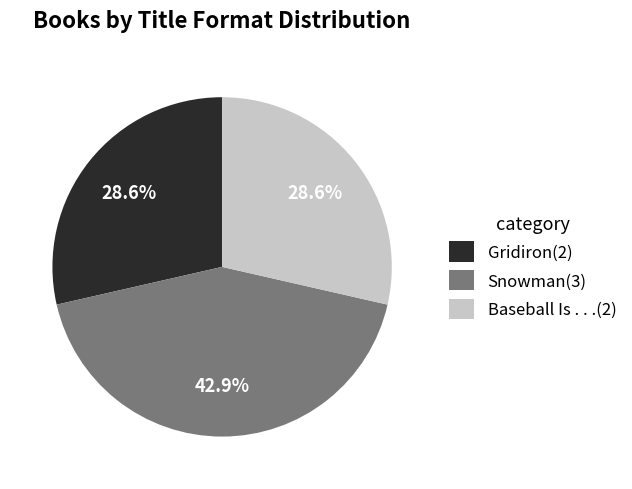

How many slices are in this pie chart?

3